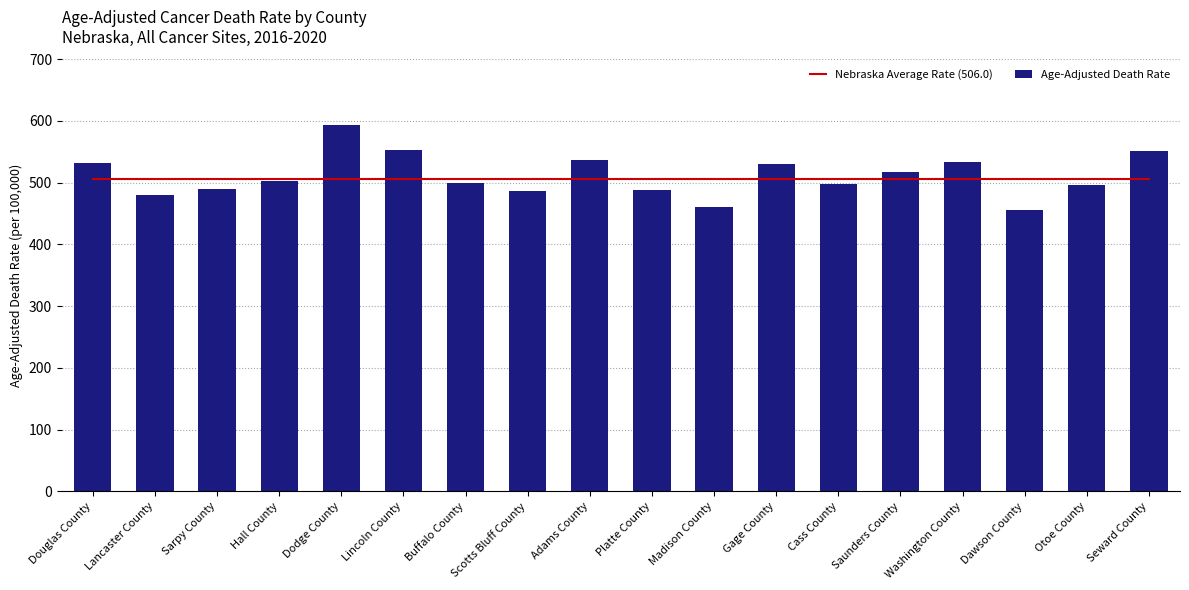

The Age-Adjusted Death Rate series shows 489.0 at Platte County. True or false?

True